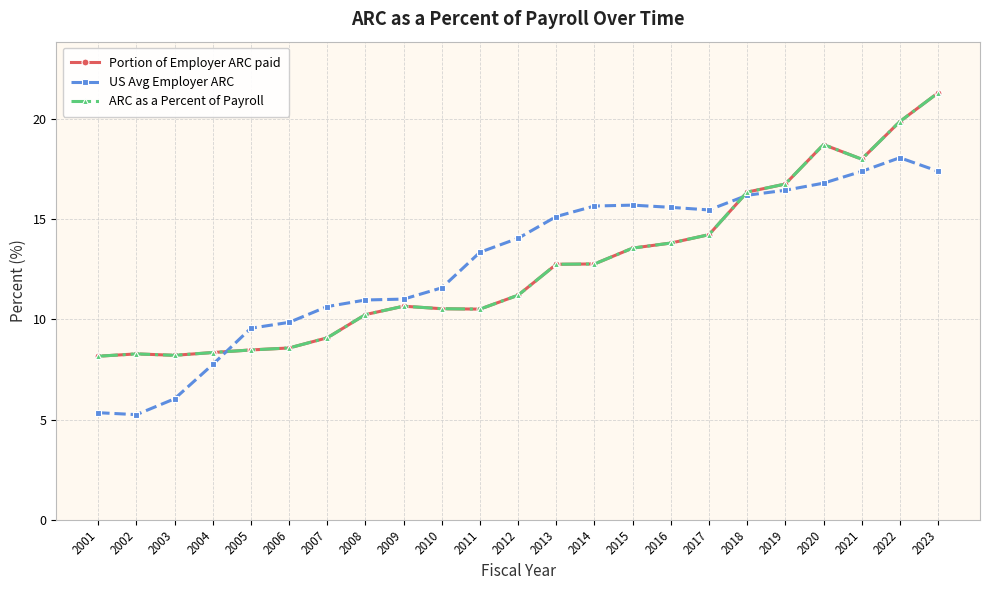

Is it true that Portion of Employer ARC paid equals 16.4 at 2018?

True